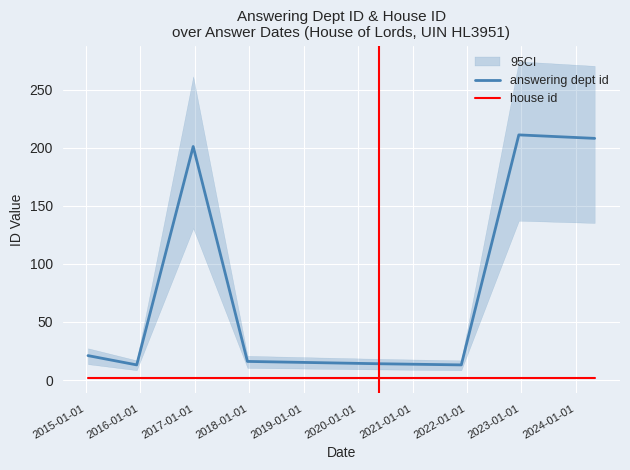

True or false: answering dept id and house id intersect in this chart.

False